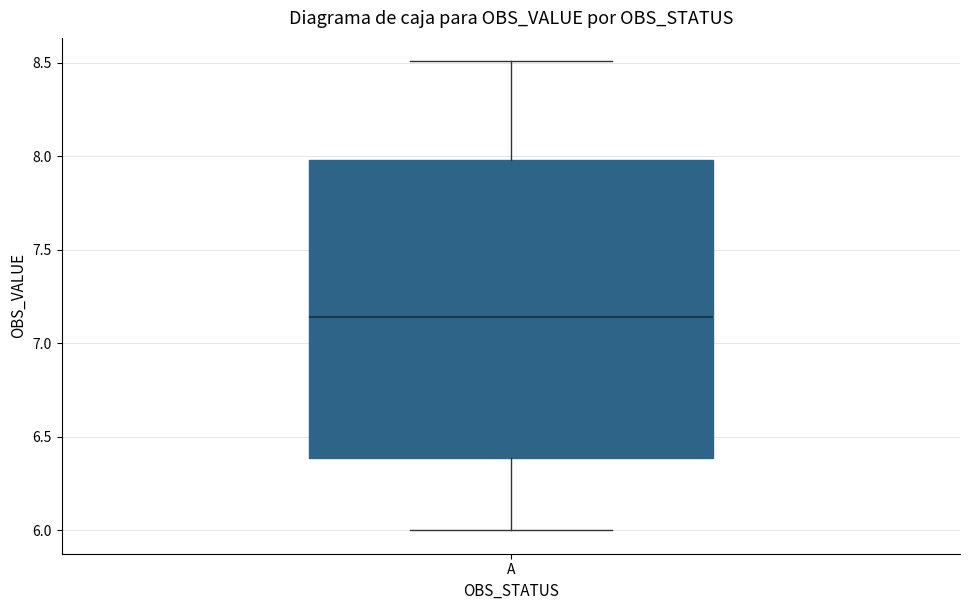

Where does the median line of the box for A sit on the y-axis? The values are not printed on the chart, so give them approximately, as read against the axis.

7.15